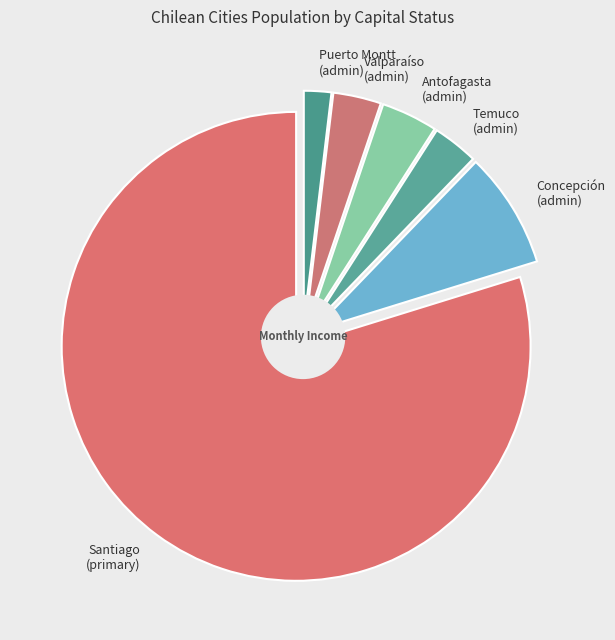

Combined, do primary and admin (Antofagasta) account for over 50%?

Yes